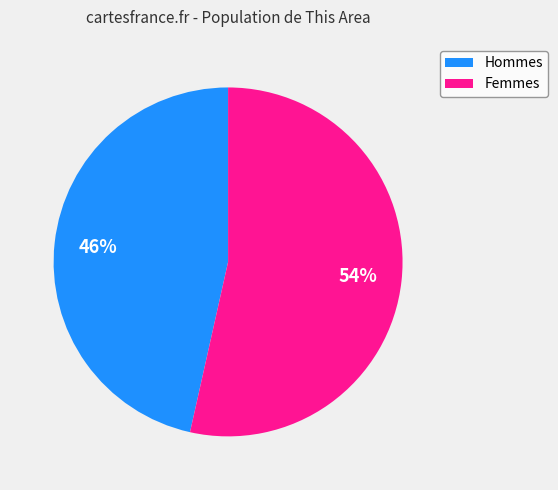

Does any single category account for the majority?

Yes